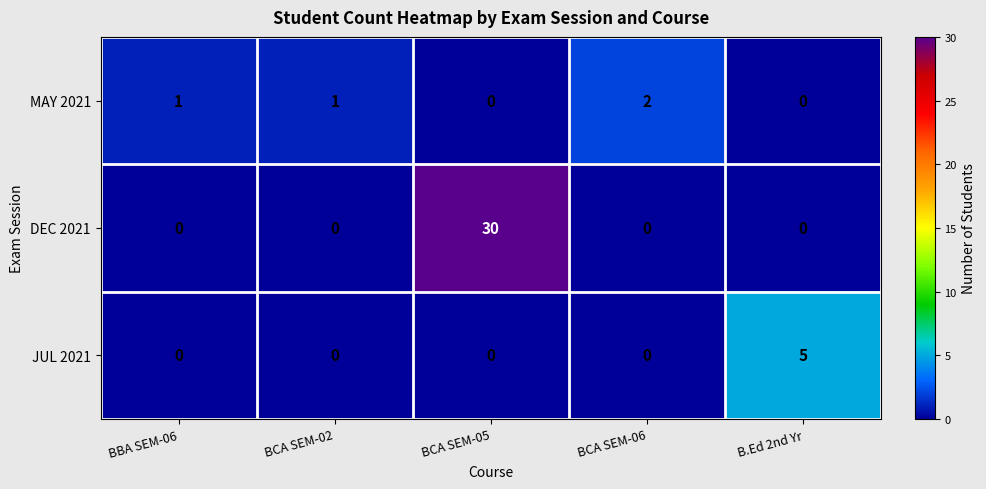

What is the maximum value shown in the chart?

30